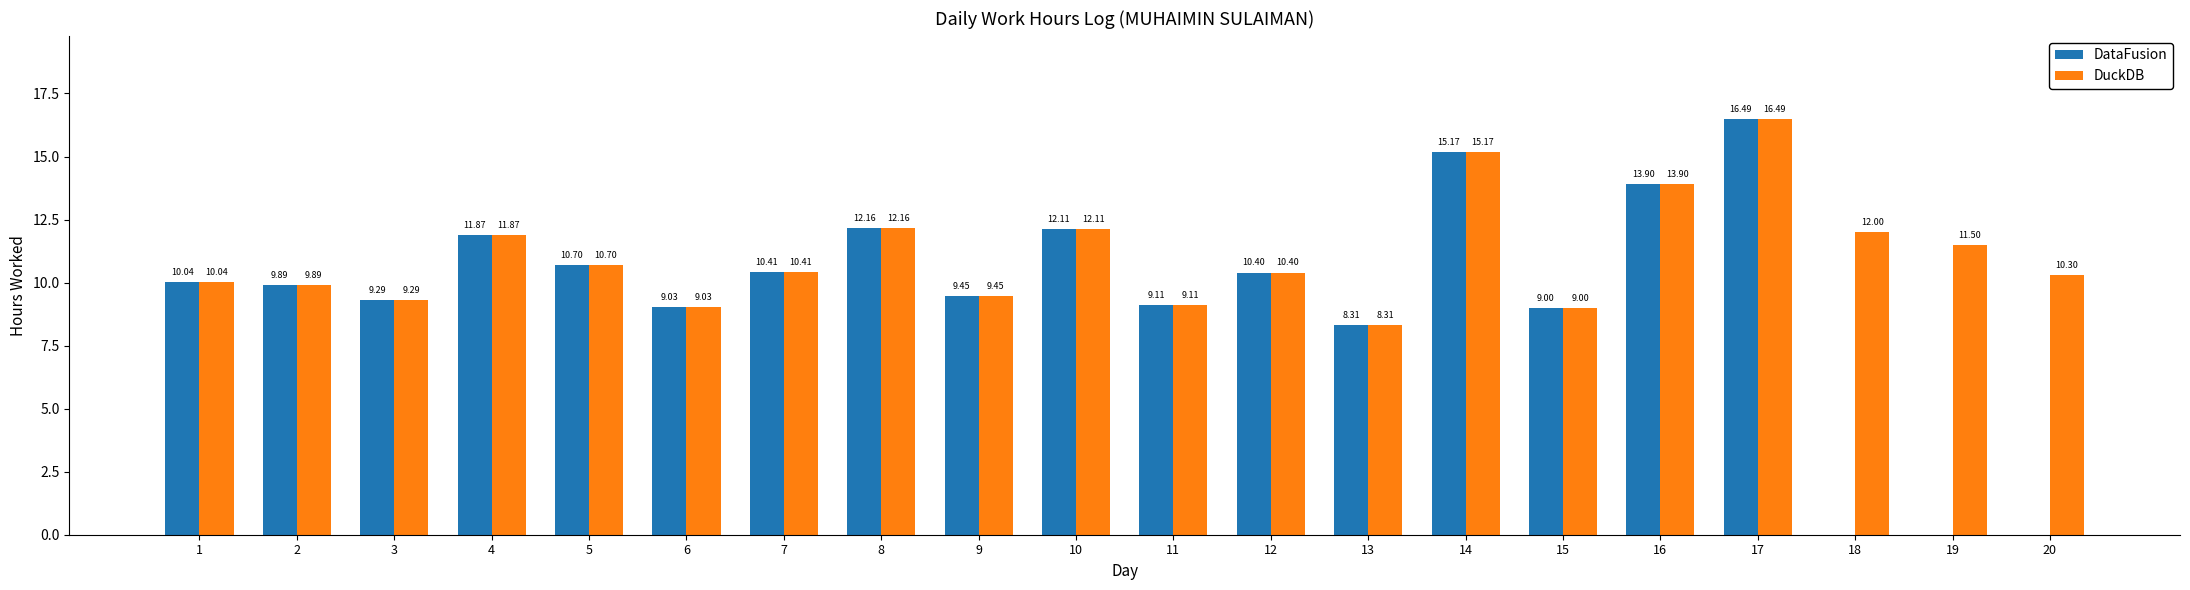

What is the sum of all DuckDB values?

221.1